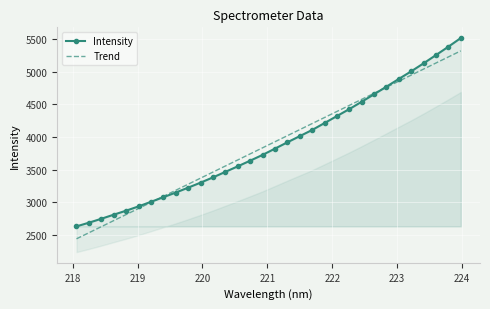

List the series in order of their peak value, lowest first.

Trend, Intensity